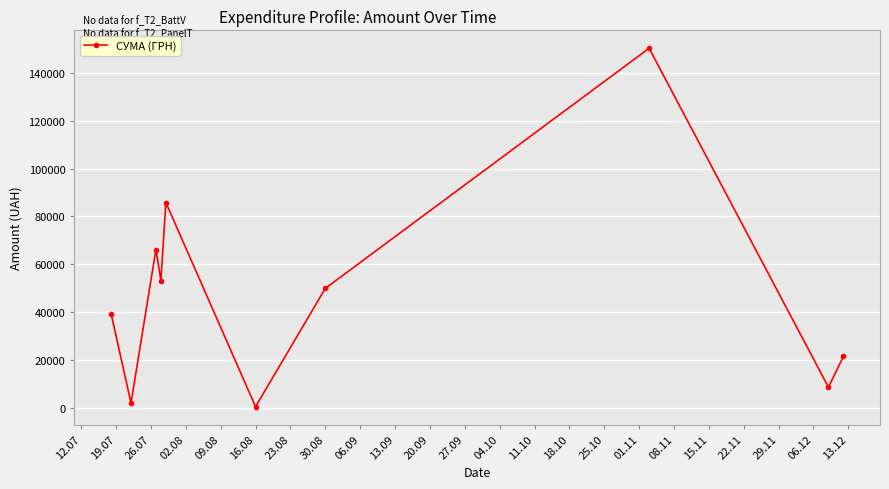

How many interior local valleys (lower than both neighbors) does the data have?

4